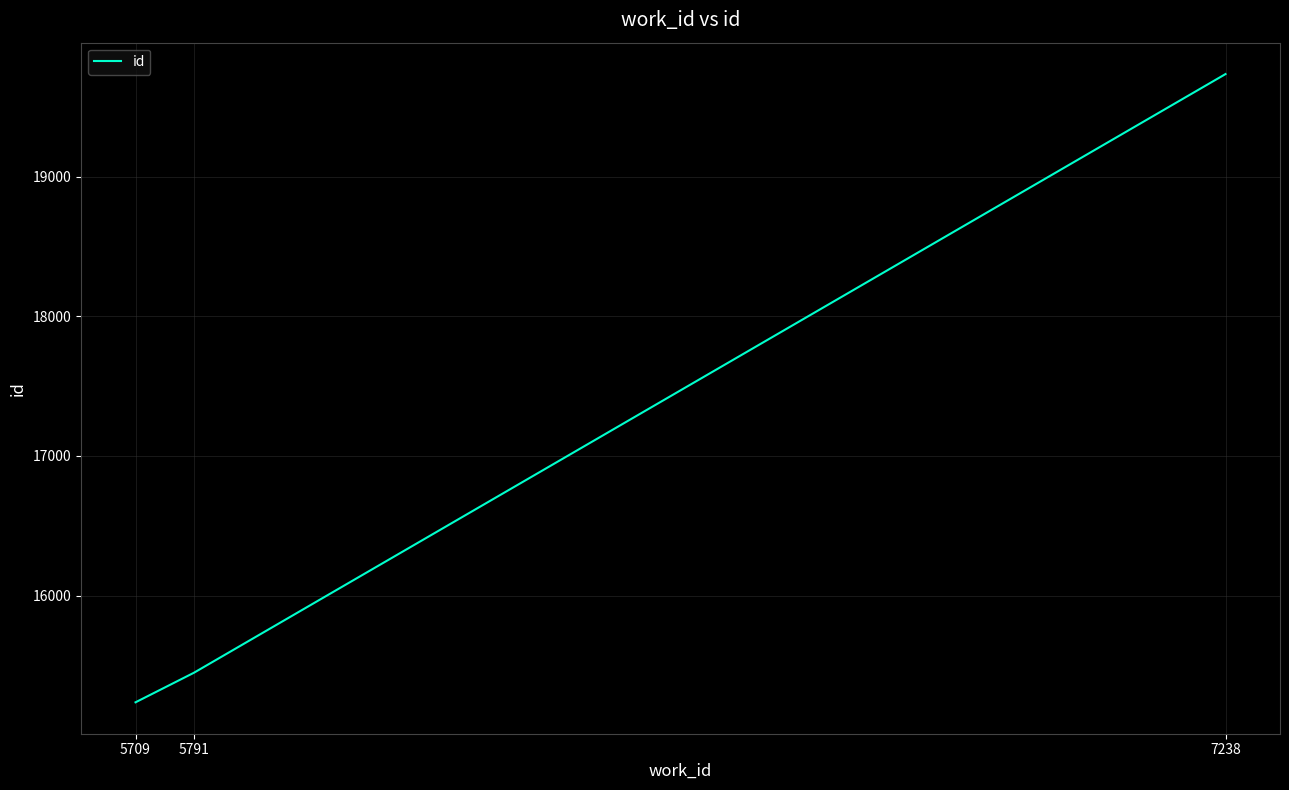

What is the minimum value shown in the chart?

15235